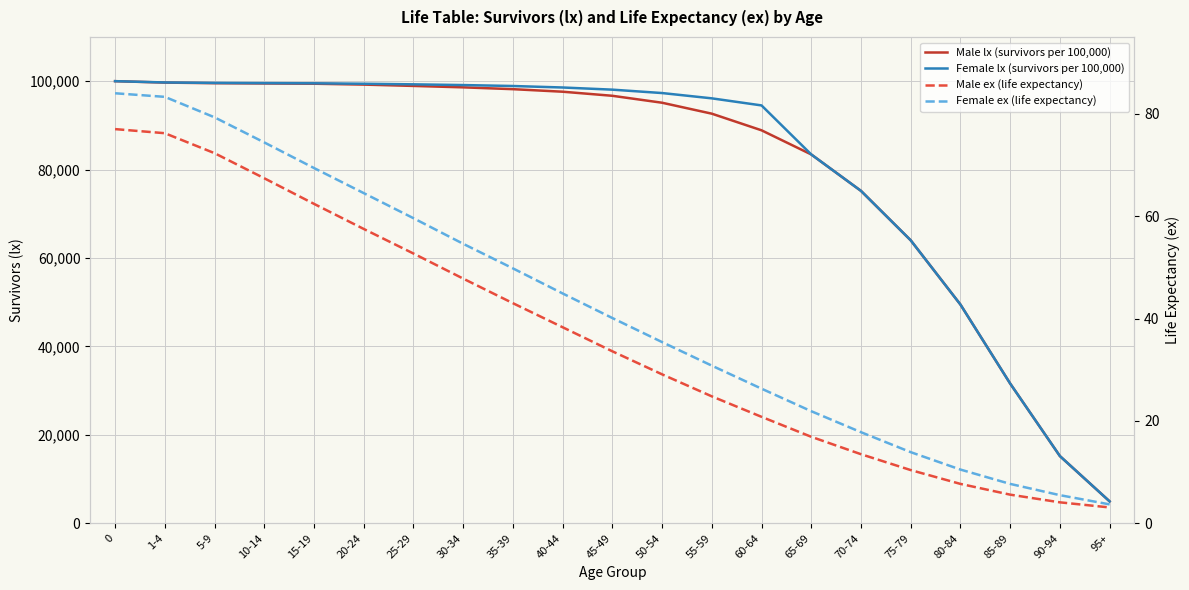

The Male lx (survivors per 100,000) series shows 24168.6 at 65-69. True or false?

False